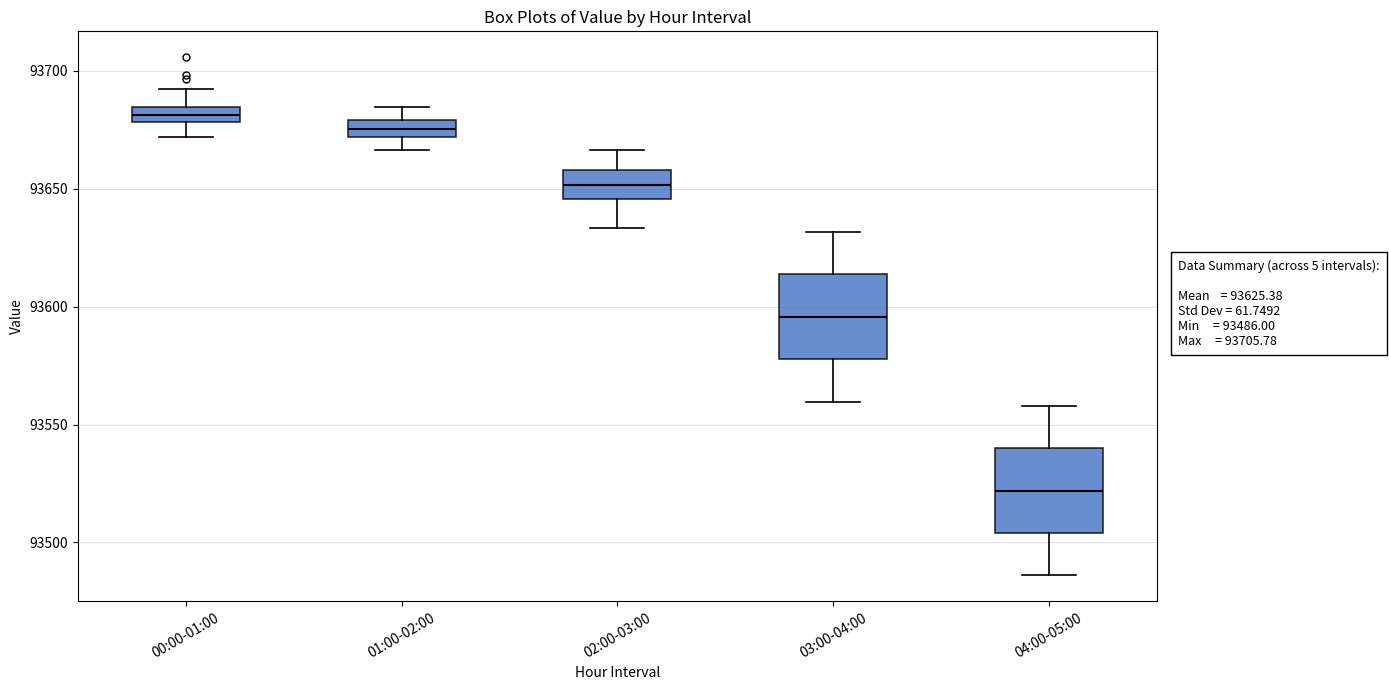

Which box's median line is the lowest?

04:00-05:00